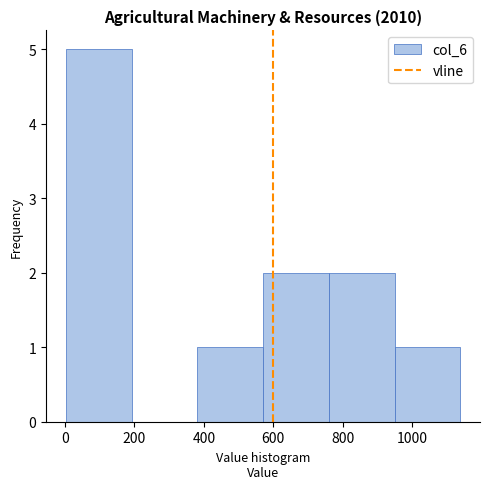

Reading left to right, list every bar in this chart as the range it spans on the x-axis followed by its height. Neither the bar edges nor the heights are printed on the chart, so give them approximately, as read against the axes.

0 to 200: 5
200 to 380: 0
380 to 580: 1
580 to 760: 2
760 to 940: 2
940 to 1140: 1